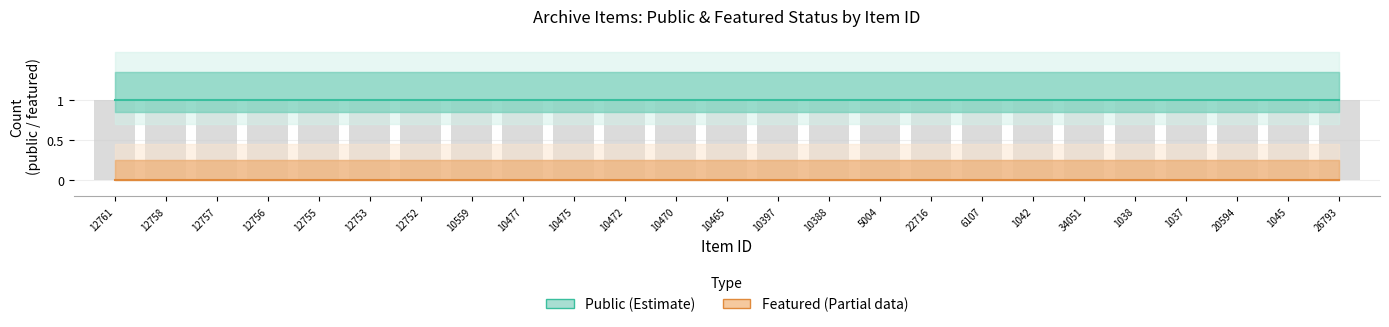

Between 12761 and 10470, which series saw the biggest shift?

Public (Estimate)